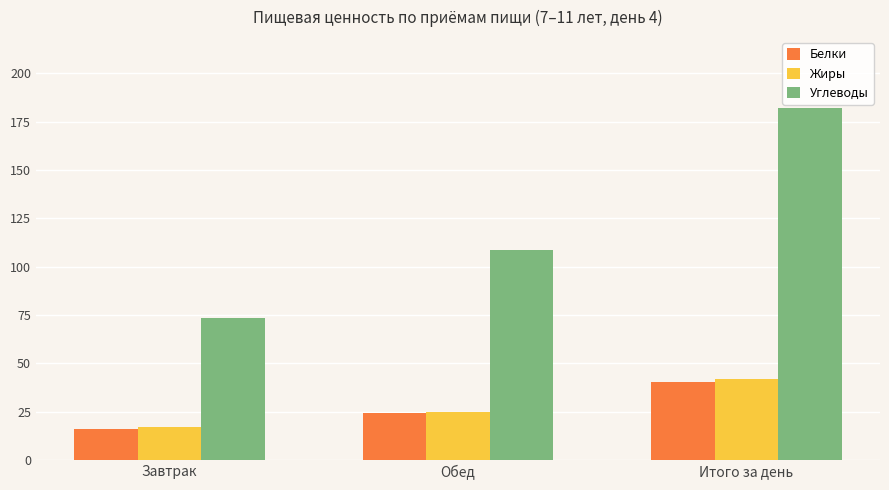

How many distinct data groups are displayed?

3